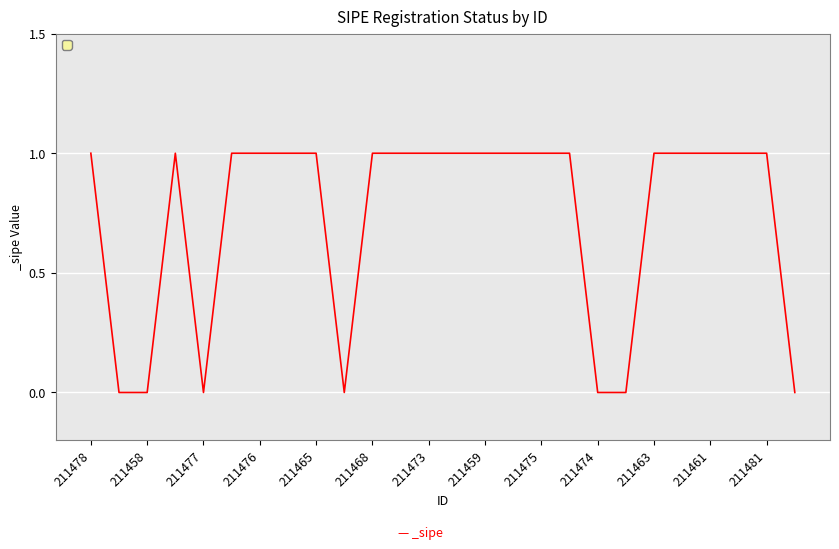

Count the values in the range 0 to 1.

26